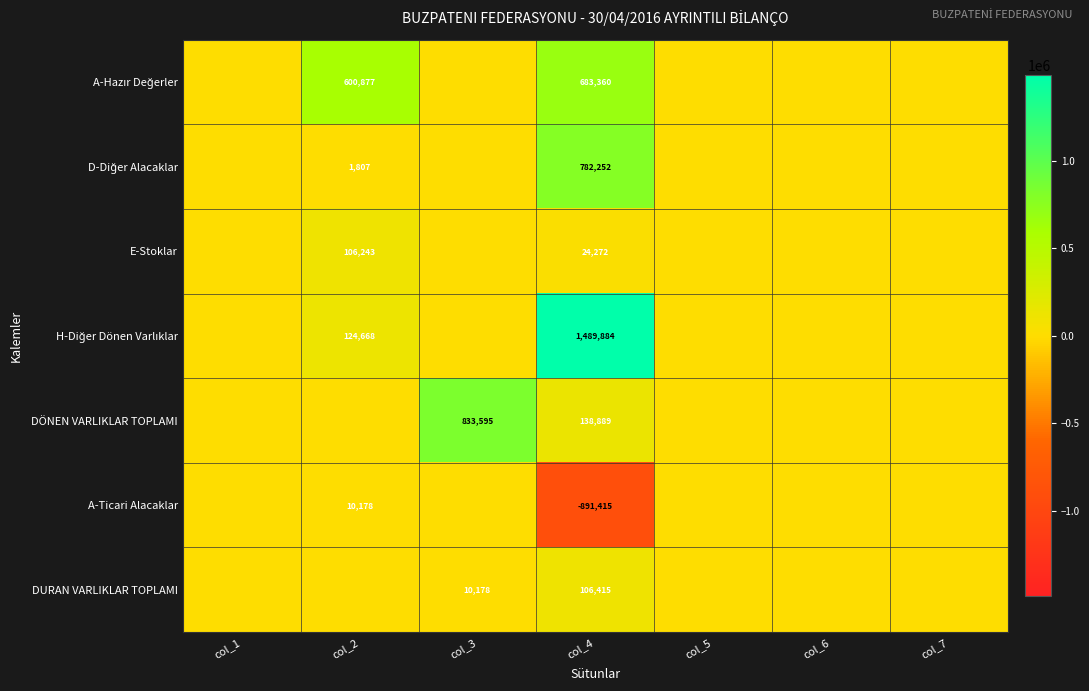

Is it true that A-Ticari Alacaklar equals 15192 at col_2?

False